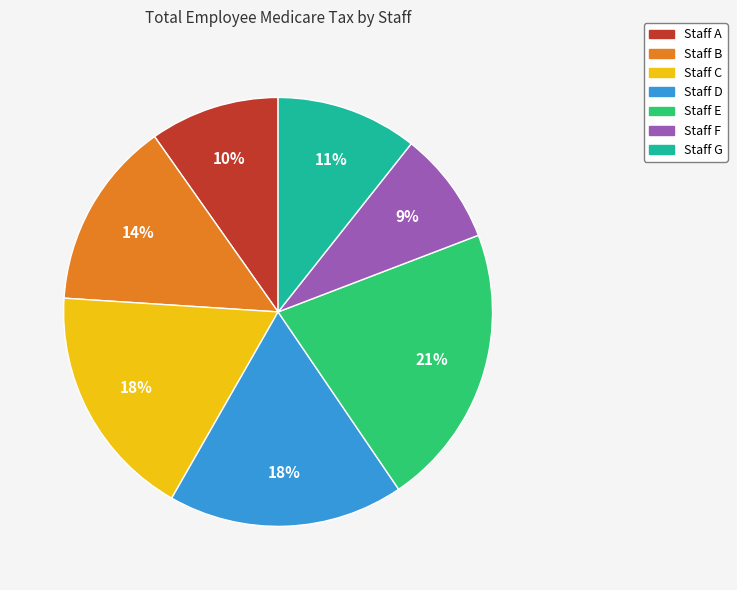

Is the sum of Staff G and Staff C greater than half?

No